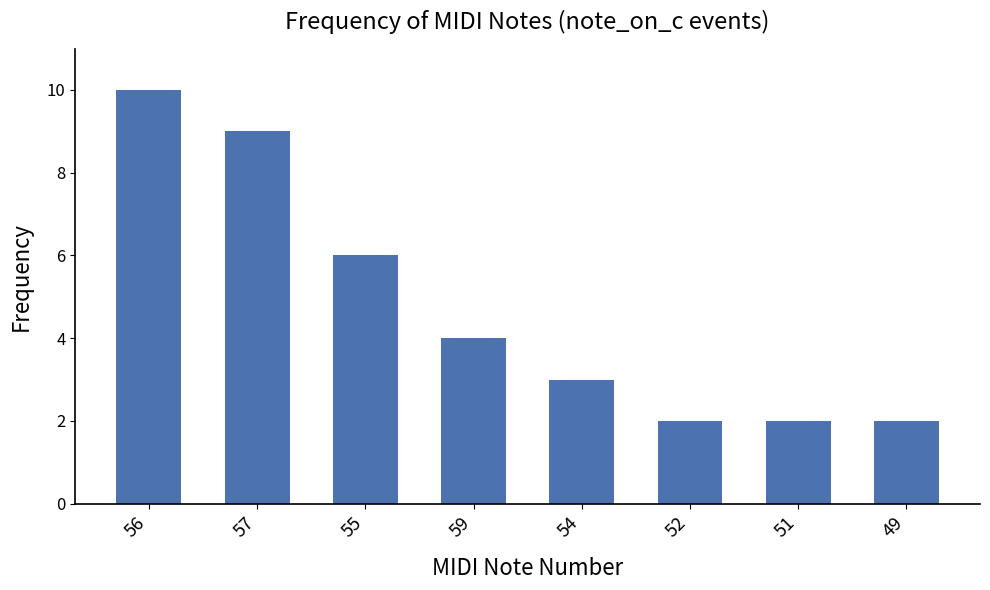

What is the value of the 7th bar from the left?

2